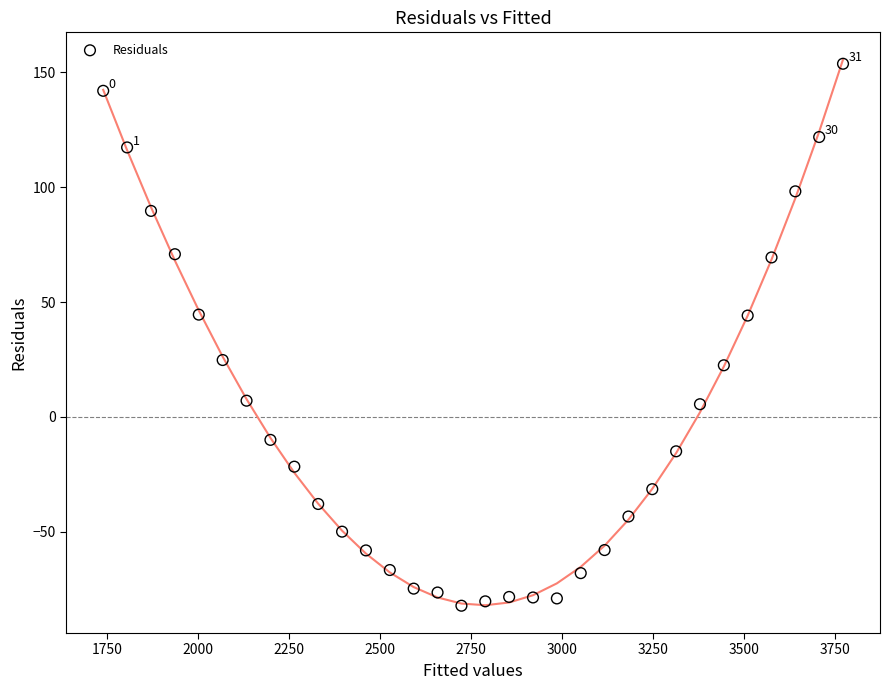

What is the range of Y values (max minus min)?

236.1